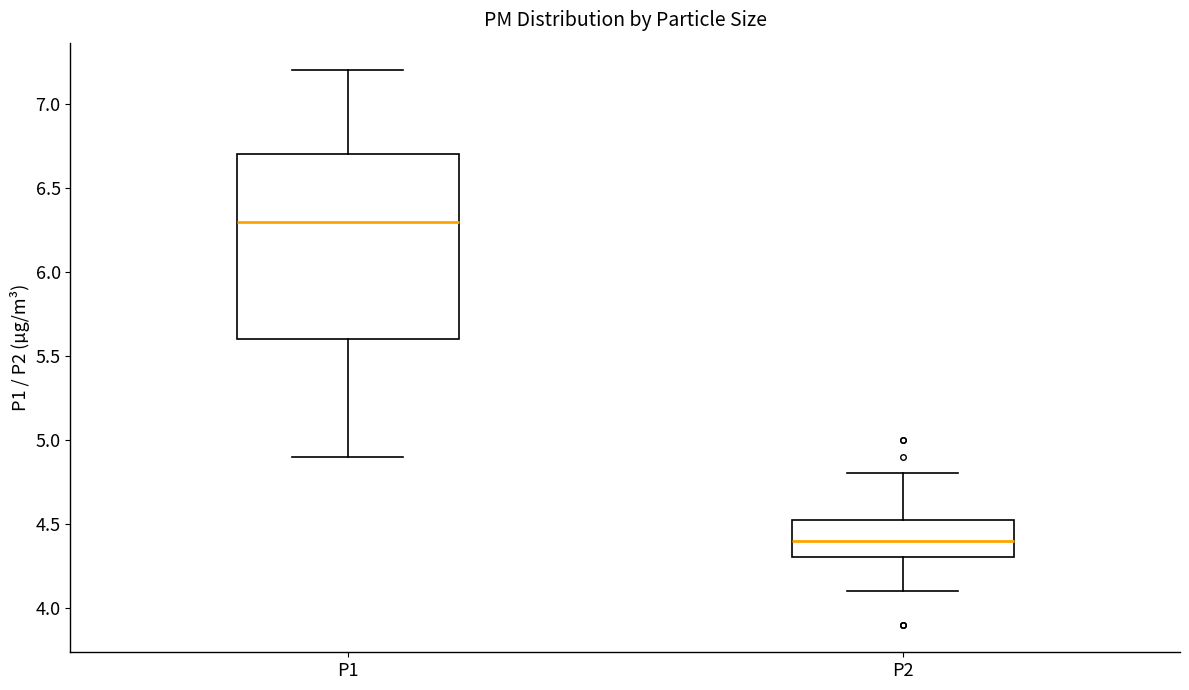

Reading left to right, read every box against the y-axis: the position of its median line, the range the box covers, and the ends of its whiskers. The values are not printed on the chart, so give them approximately, as read against the axis.

P1: median 6.30, box 5.60 to 6.70, whiskers 4.90 to 7.20
P2: median 4.40, box 4.30 to 4.55, whiskers 4.10 to 4.80